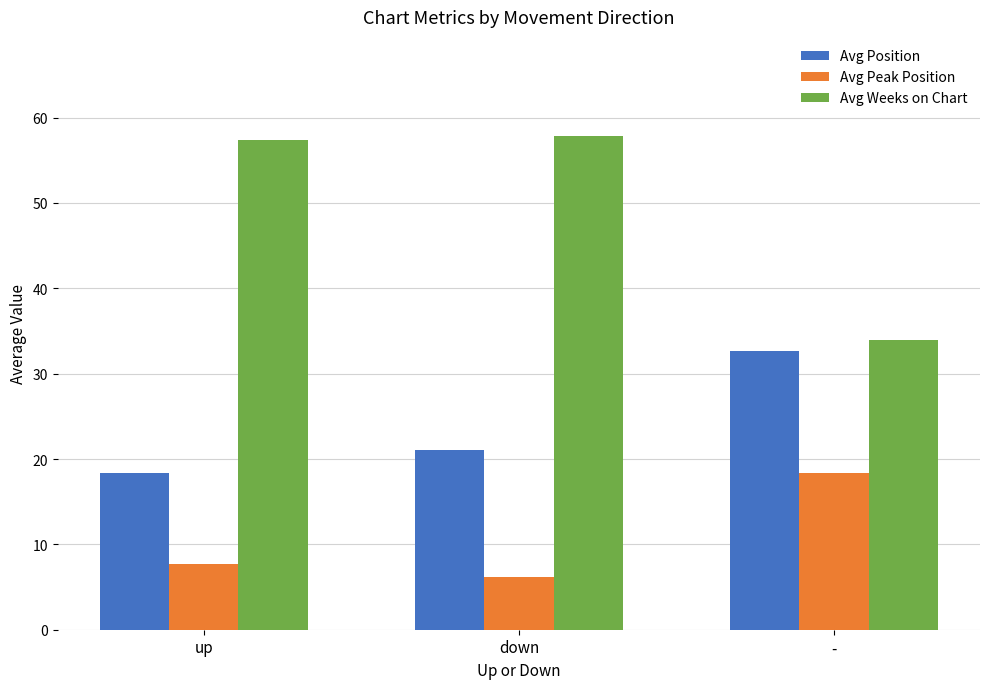

How many categories are shown in the chart?

3